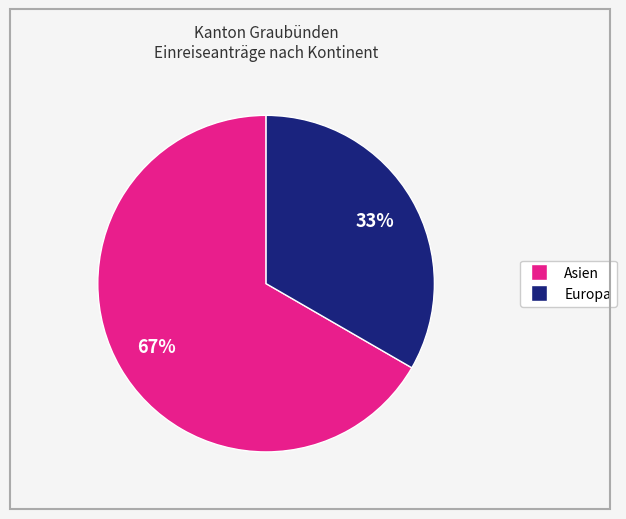

How many slices are in this pie chart?

2